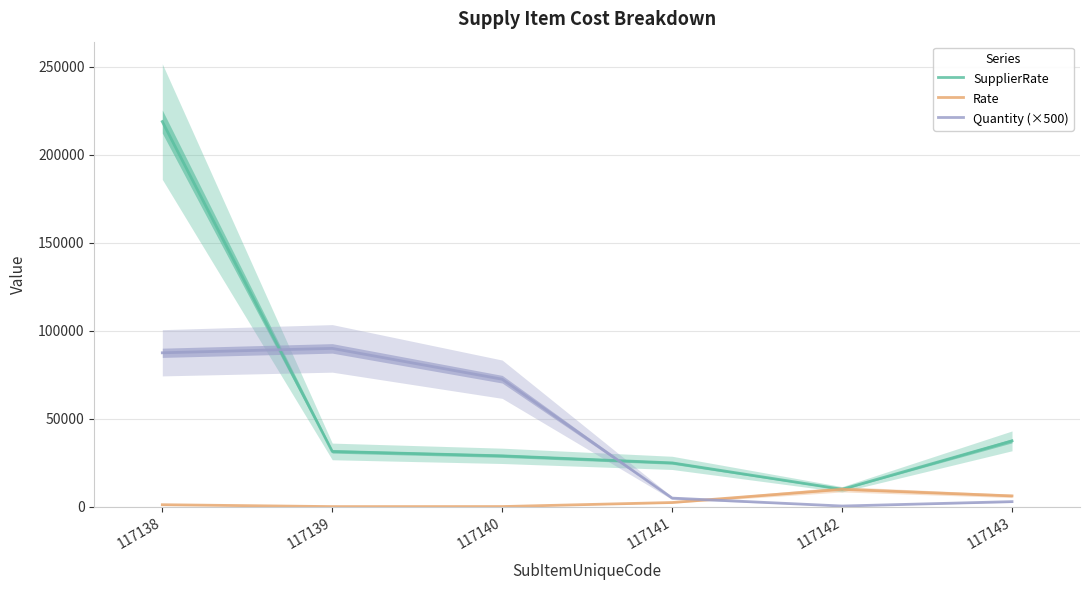

Rank the series by their maximum value, from lowest to highest.

Rate, Quantity (×500), SupplierRate